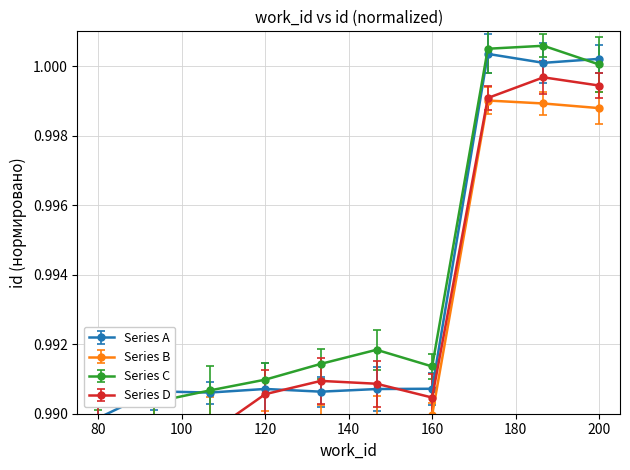

What is the greatest value displayed?

1.0